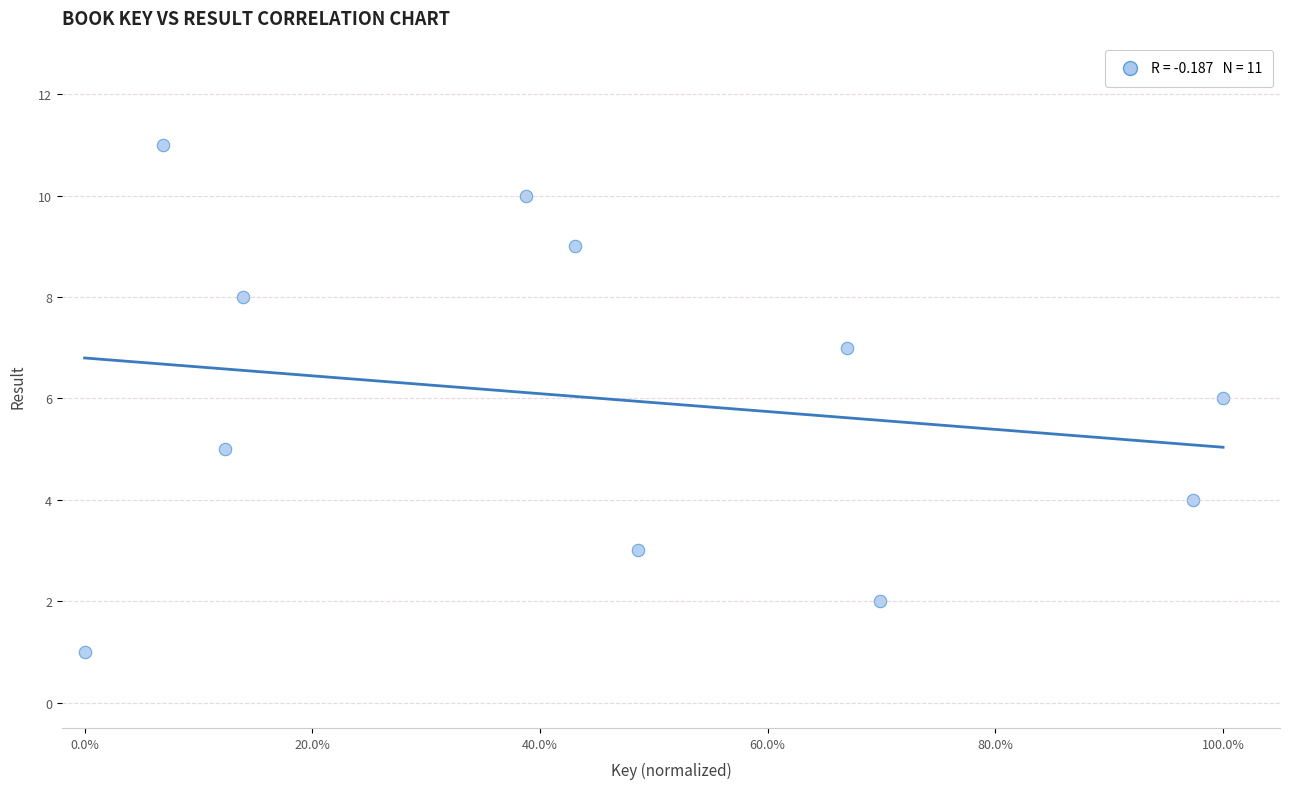

What is the average Y value?

6